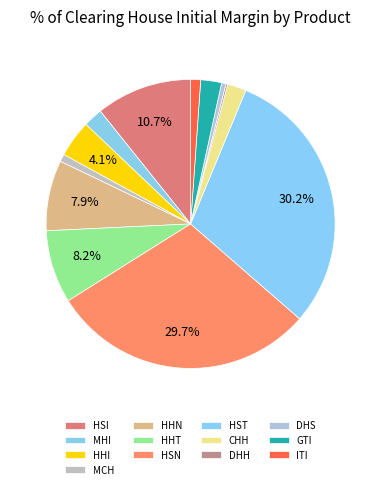

How many slices are in this pie chart?

13